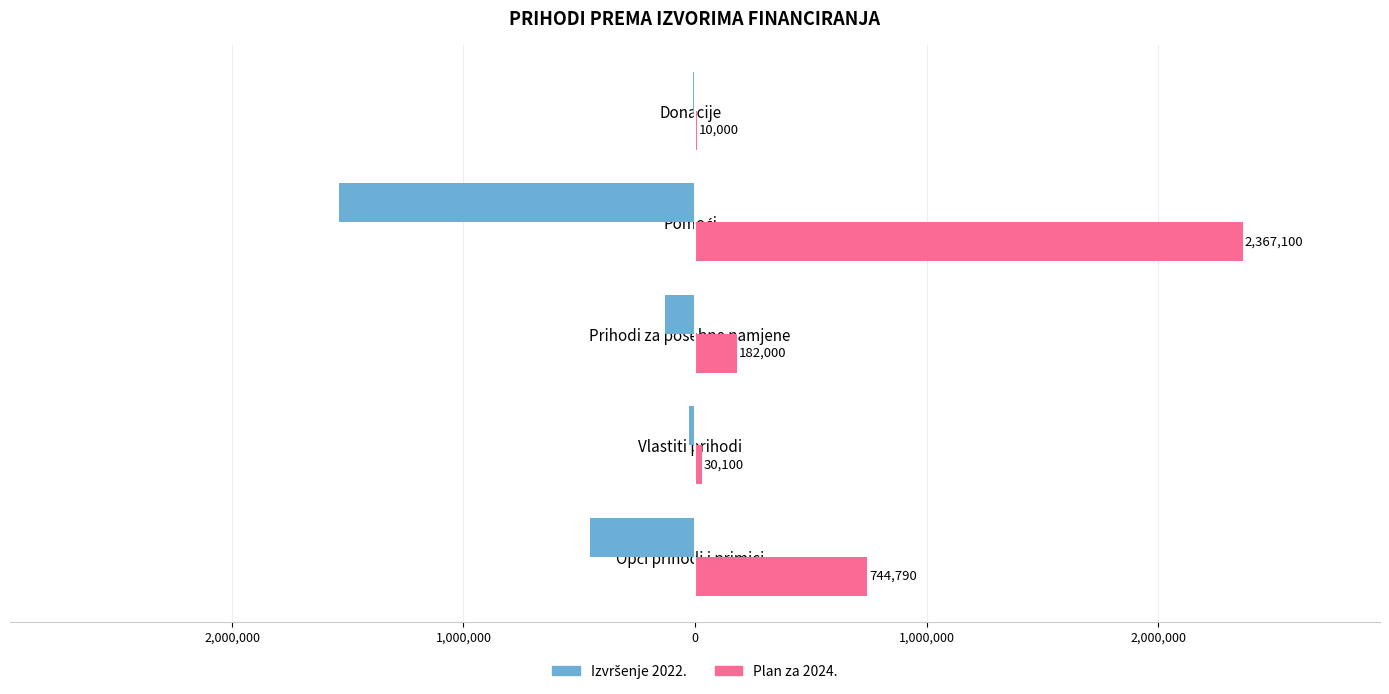

How many data points in Izvršenje 2022. are above -130885?

2